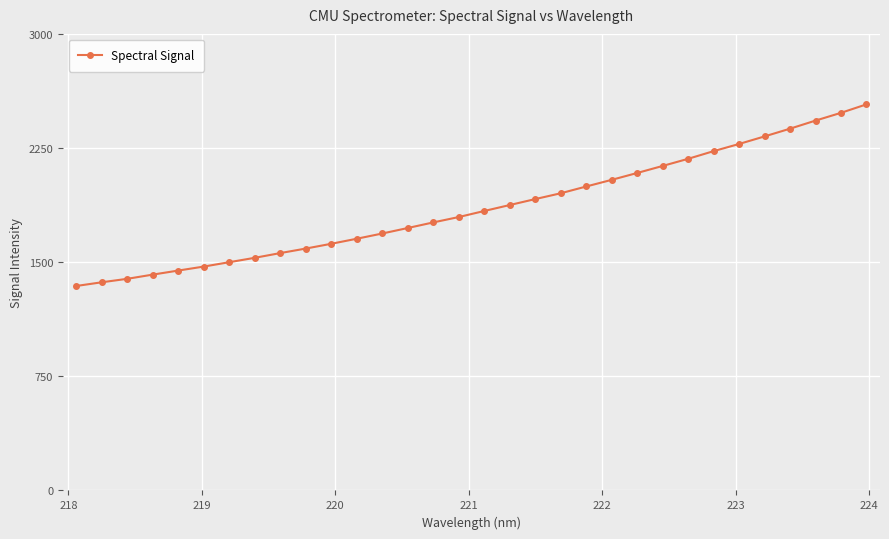

What is the maximum value shown in the chart?

2536.9